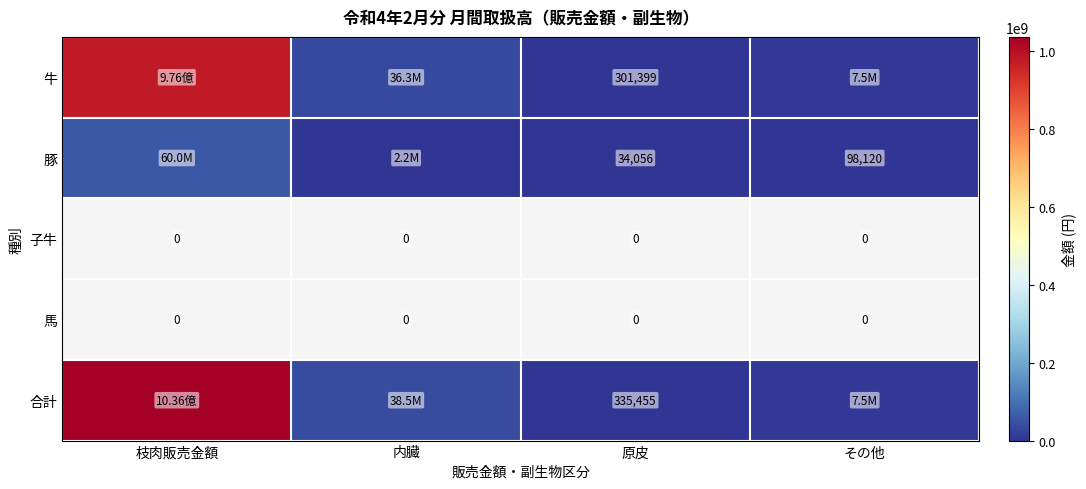

At which label does 合計 reach its peak?

枝肉販売金額